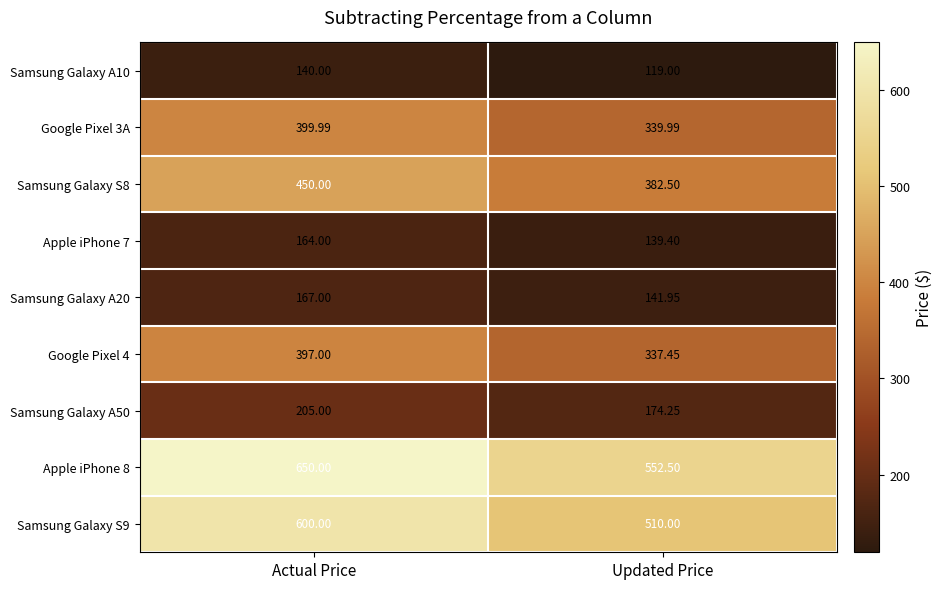

At which category is the sum across all series the highest?

Actual Price